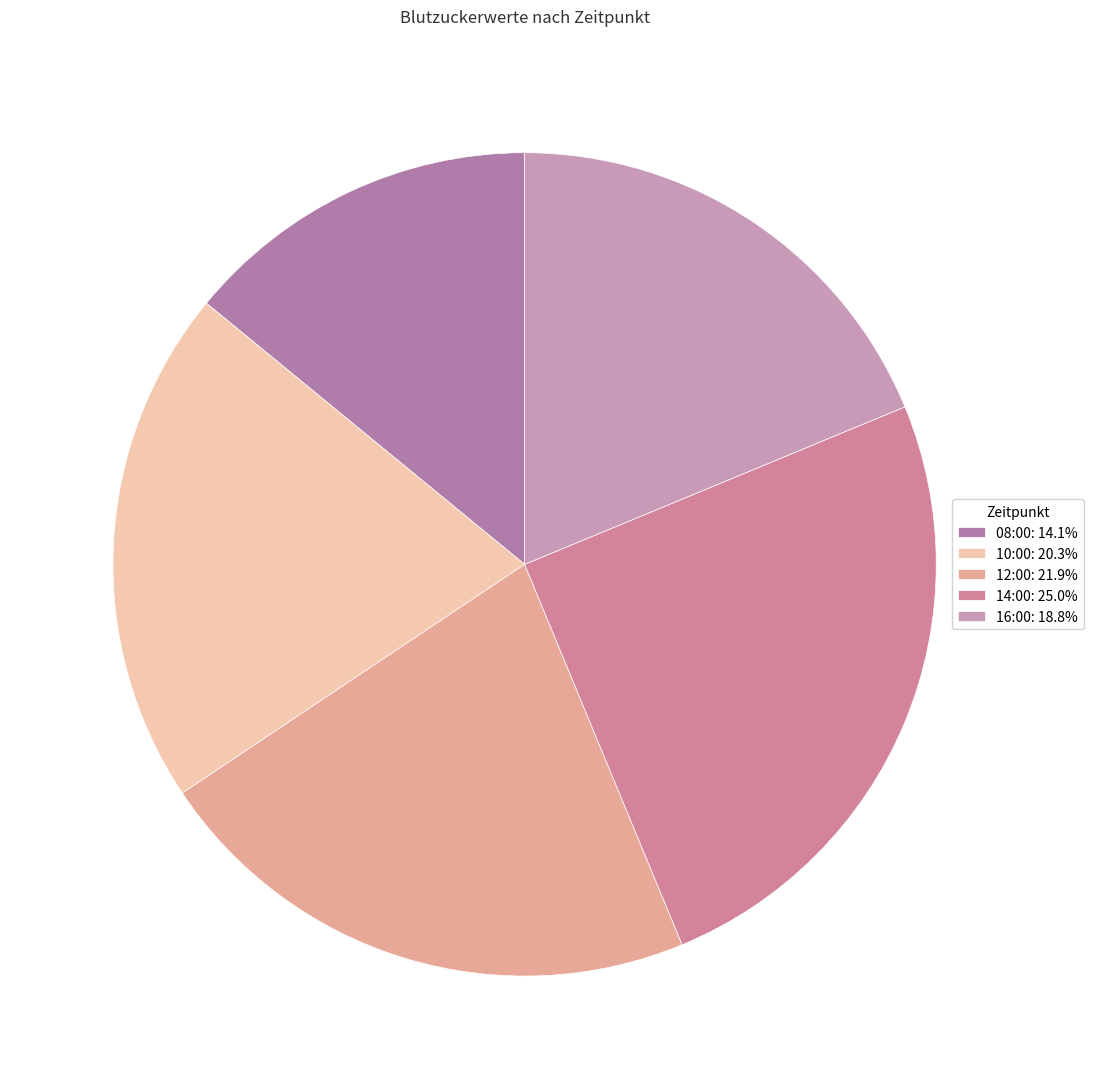

What is the ratio of the value at 14:00 to the value at 16:00?

1.3